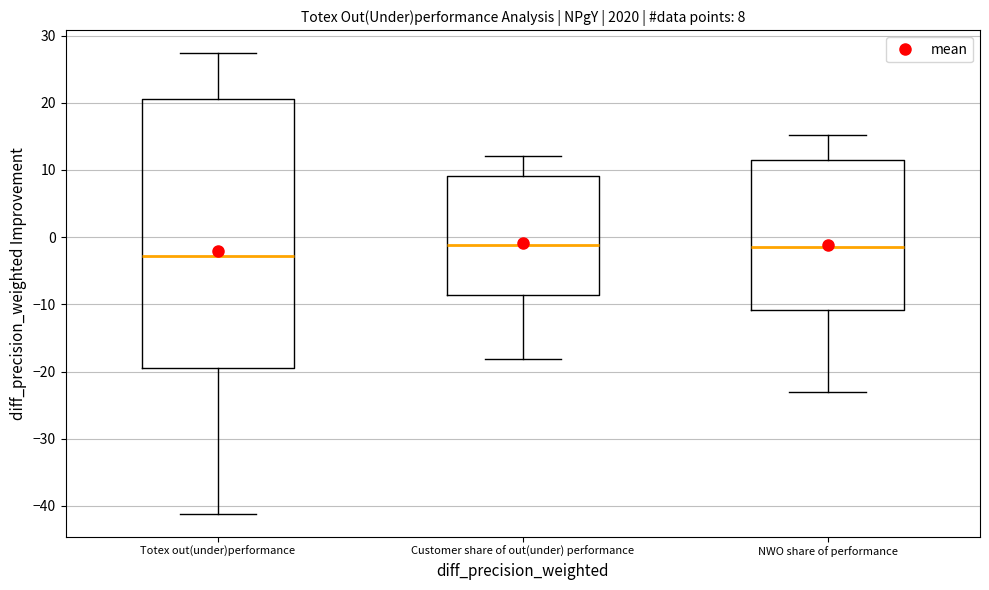

Which box has the lowest median line?

Totex out(under)performance